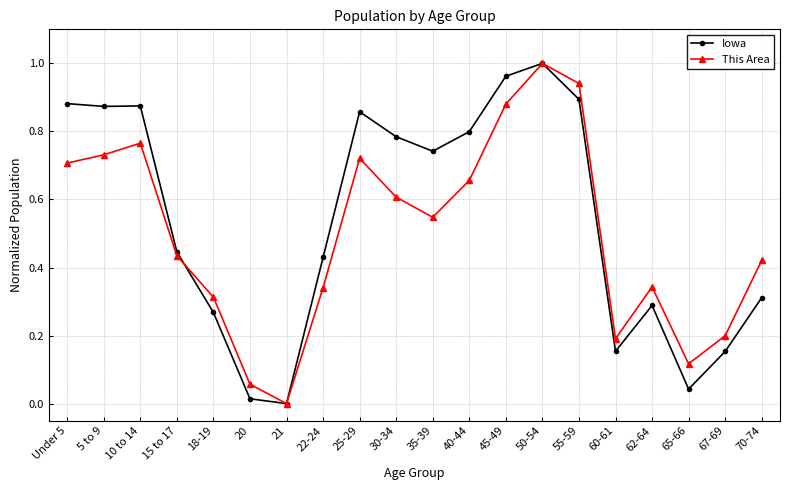

What is the label of the 11th point from the right?

30-34